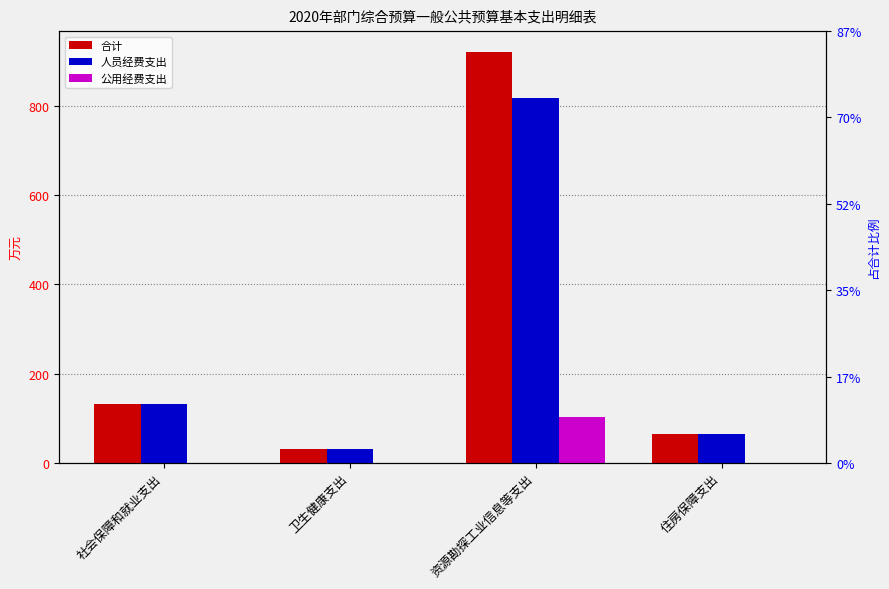

How many values in the 人员经费支出 series are below 132?

2